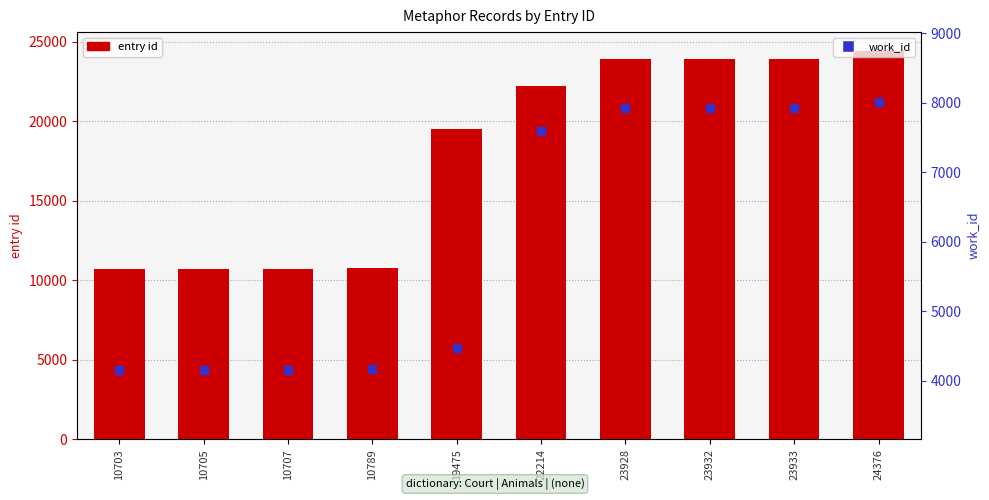

What is the total value across all series at 22214?

29807